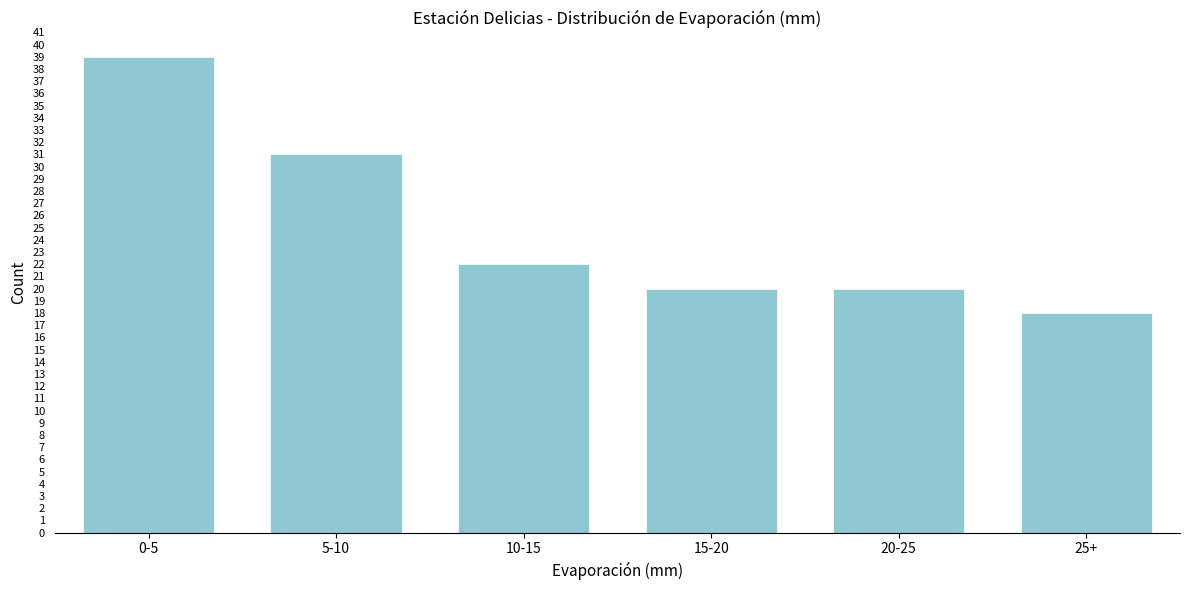

Reading left to right, list all the values displayed in this chart.

0-5=39	5-10=31	10-15=22	15-20=20	20-25=20	25+=18